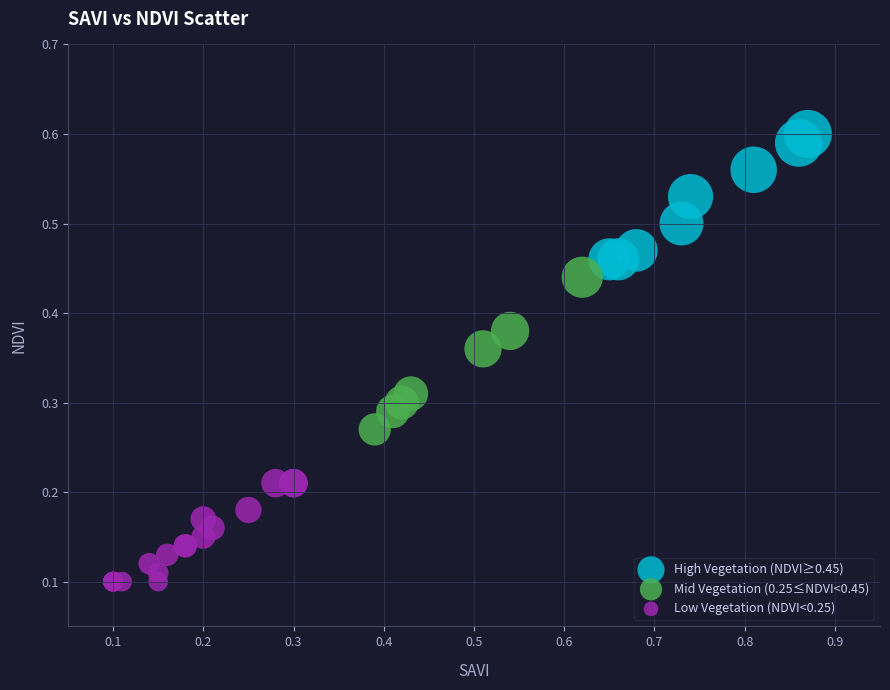

Which series has the widest spread of Y values?

Mid Vegetation (0.25≤NDVI<0.45)